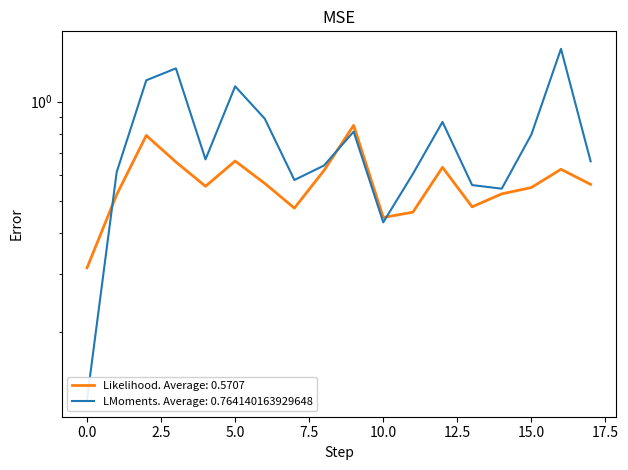

At 15, list the series in order from smallest to largest.

rade9_aggzone_norm, dnbrad